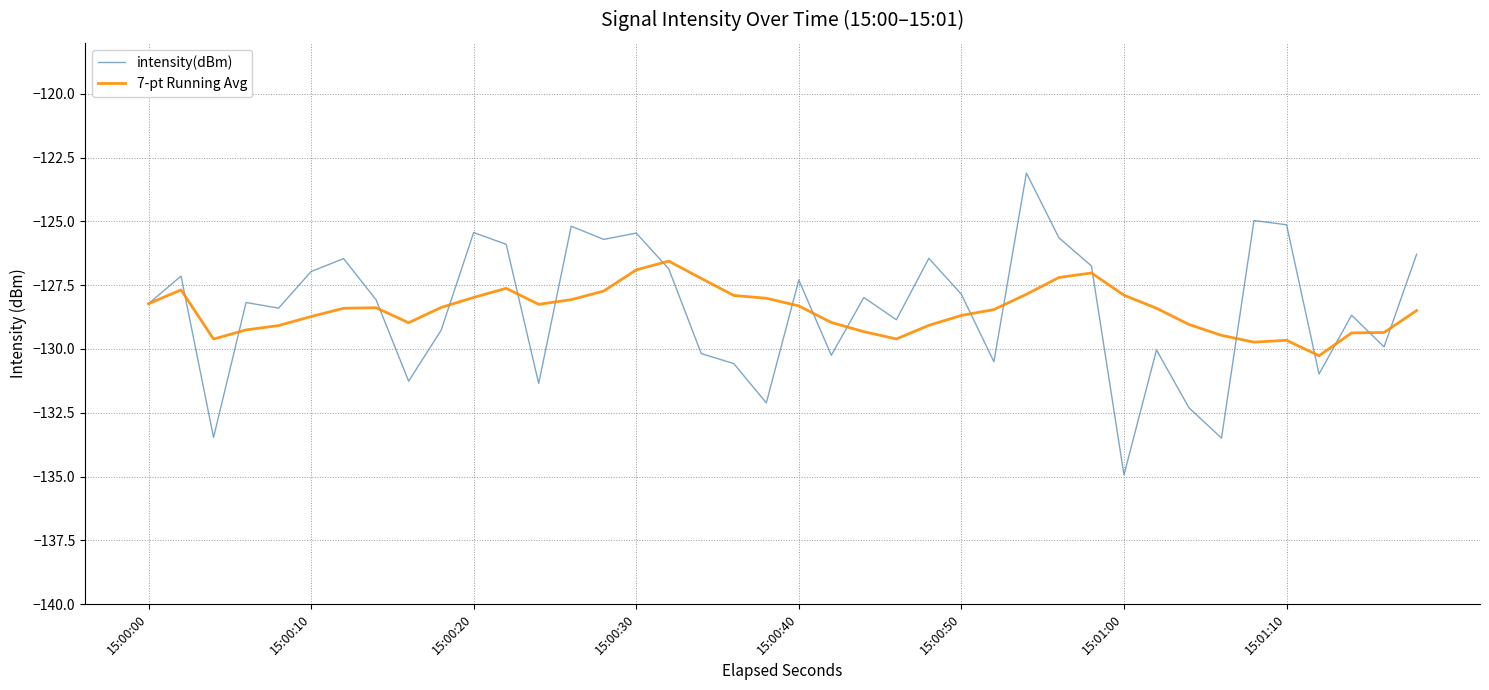

Rank the series by their maximum value, from lowest to highest.

7-pt Running Avg, intensity(dBm)